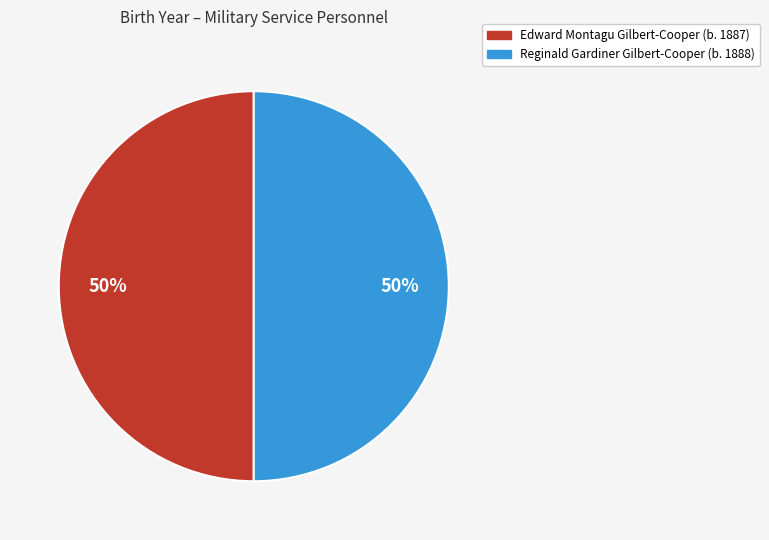

To the nearest percent, what is the average slice percentage?

50%